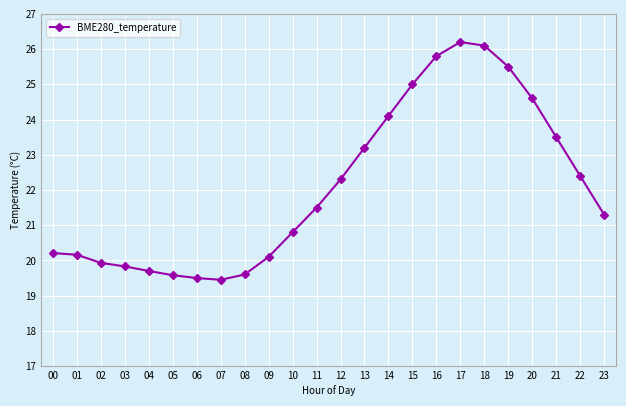

What is the value of the 17th point from the left?

25.8